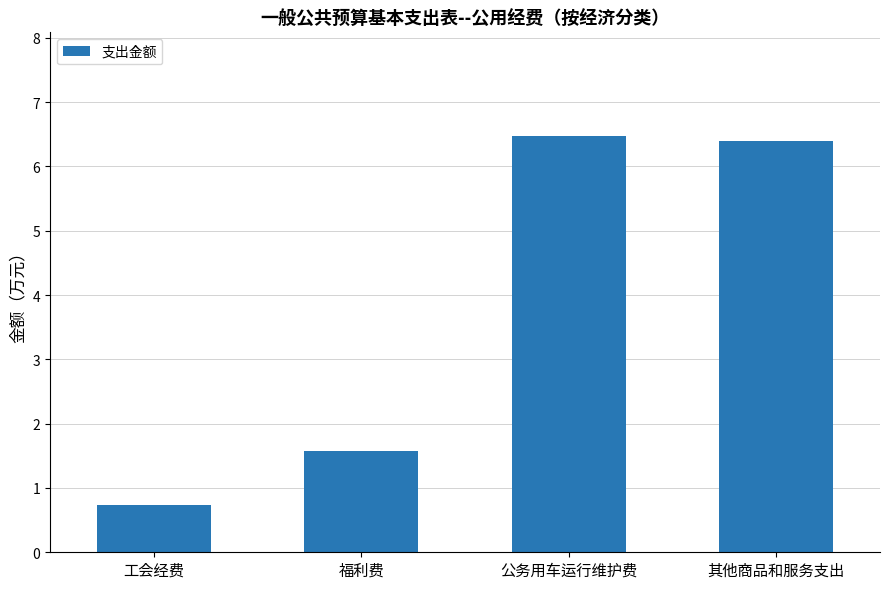

Reading left to right, what are all the values shown in this chart?

工会经费=0.7	福利费=1.6	公务用车运行维护费=6.5	其他商品和服务支出=6.4